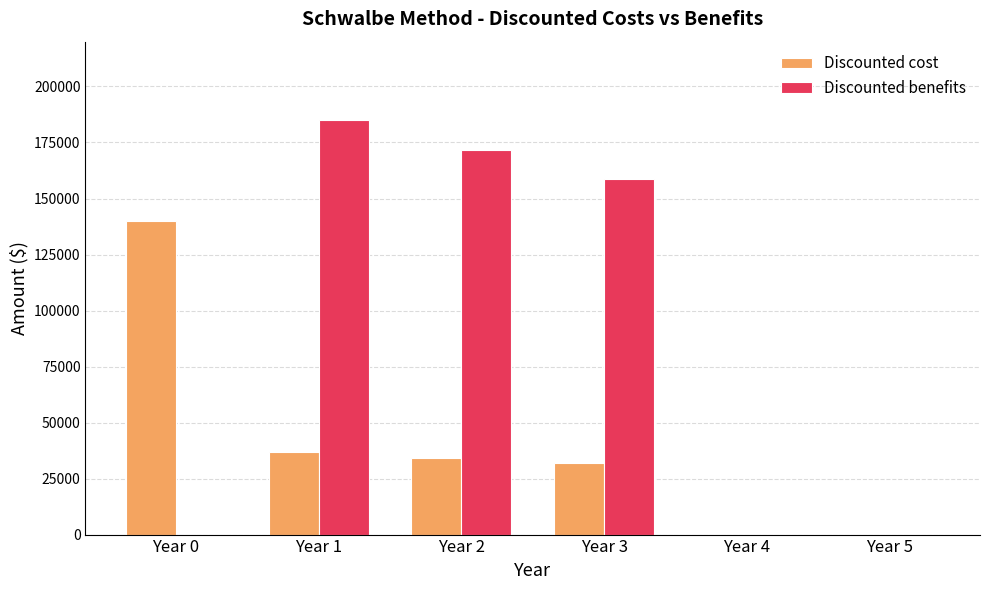

True or false: Discounted cost has a value of 83536.2 at Year 4.

False